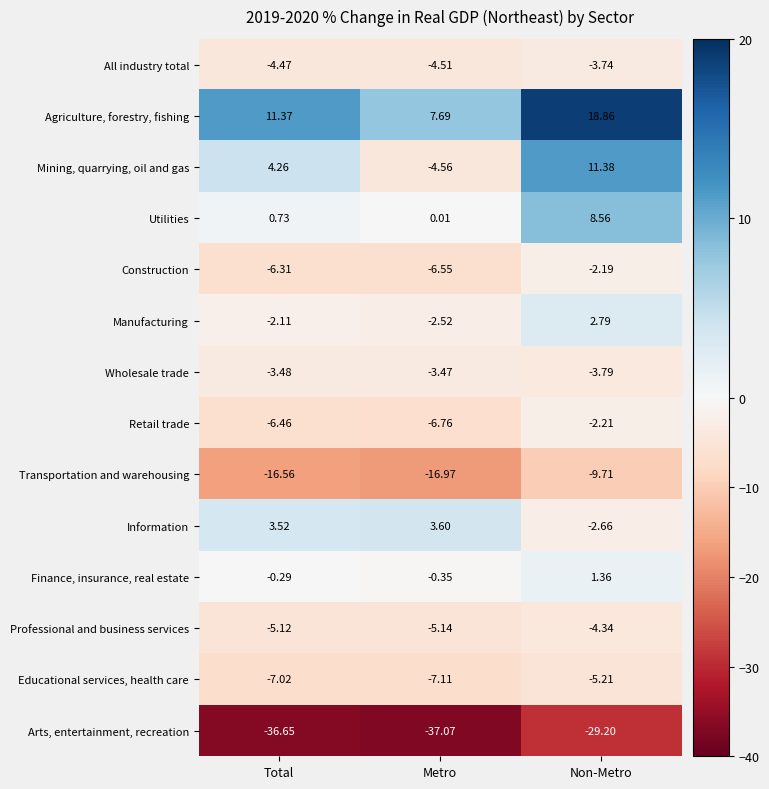

Where is All industry total nearest to the value -4?

Non-Metro